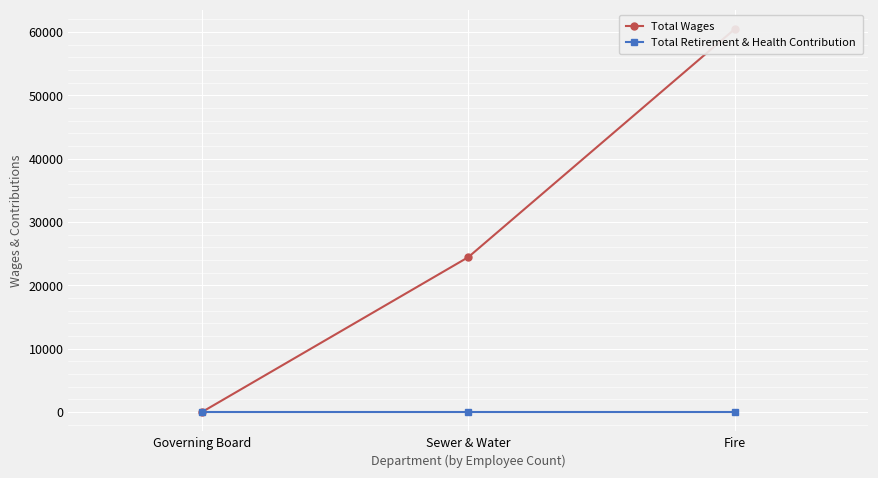

At which label does Total Wages reach its minimum?

Governing Board